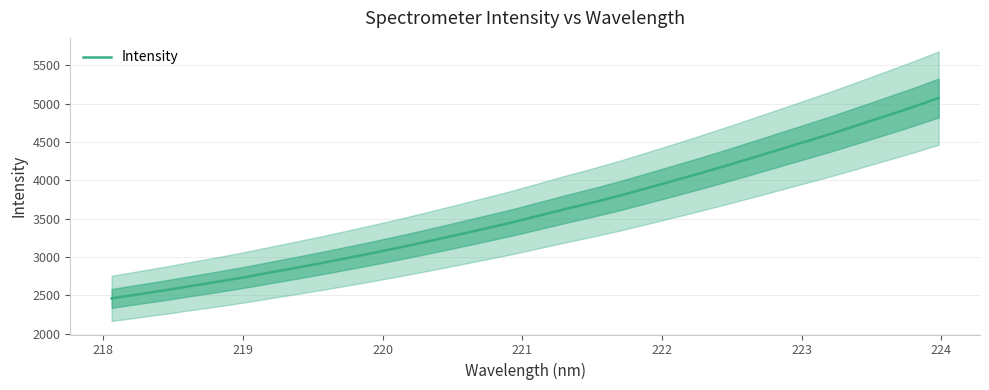

How many series are shown in this chart?

1